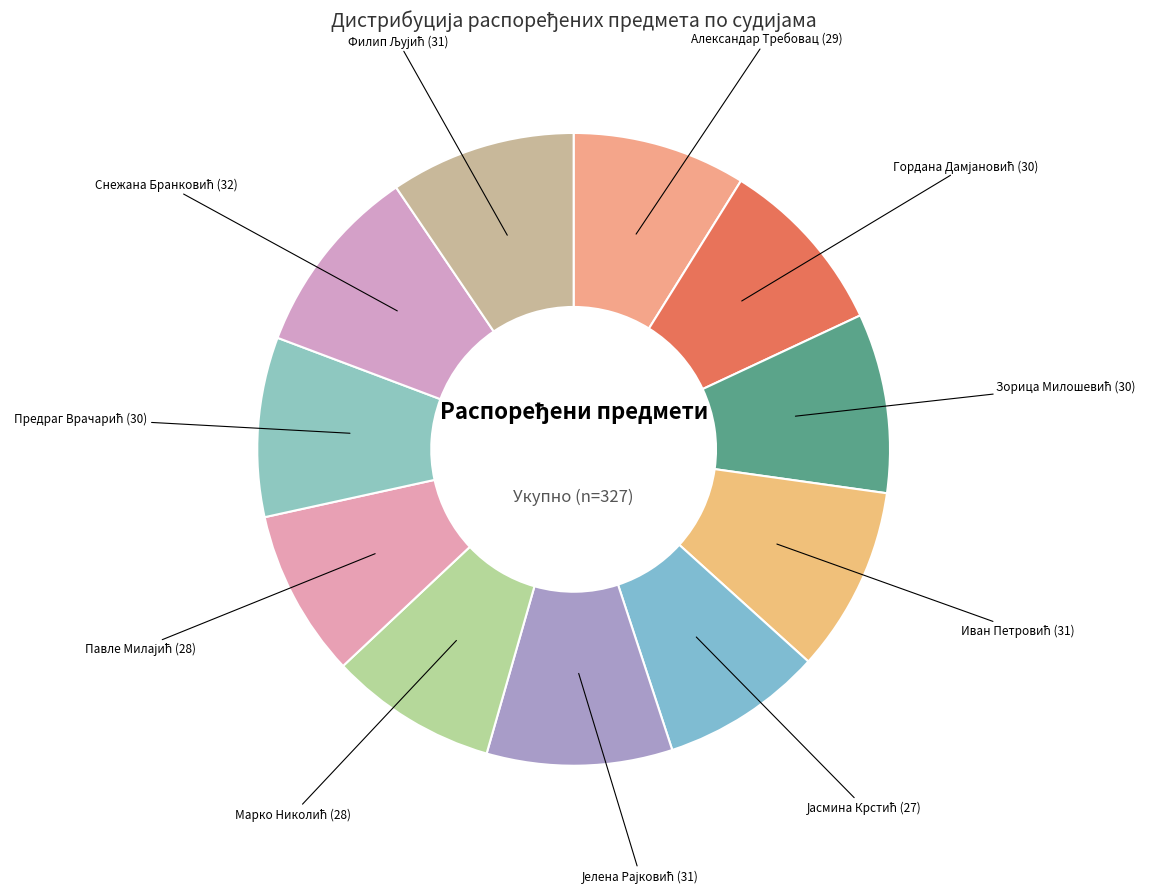

Is Александар Требовац (29) the majority of the pie?

No